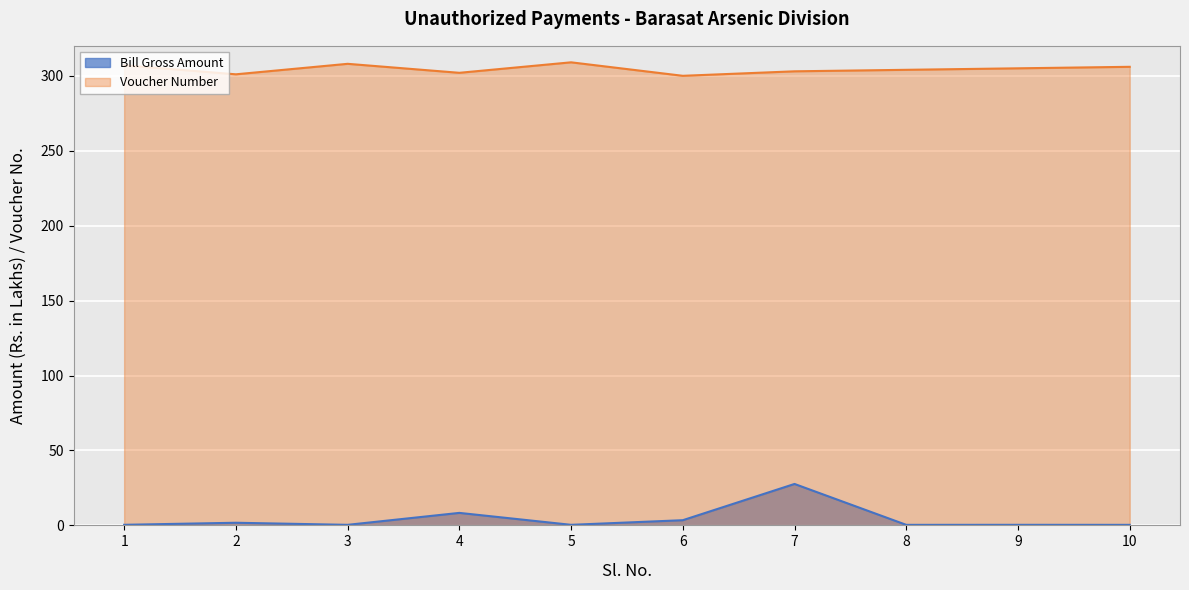

True or false: Voucher Number and Bill Gross Amount cross at least once.

False